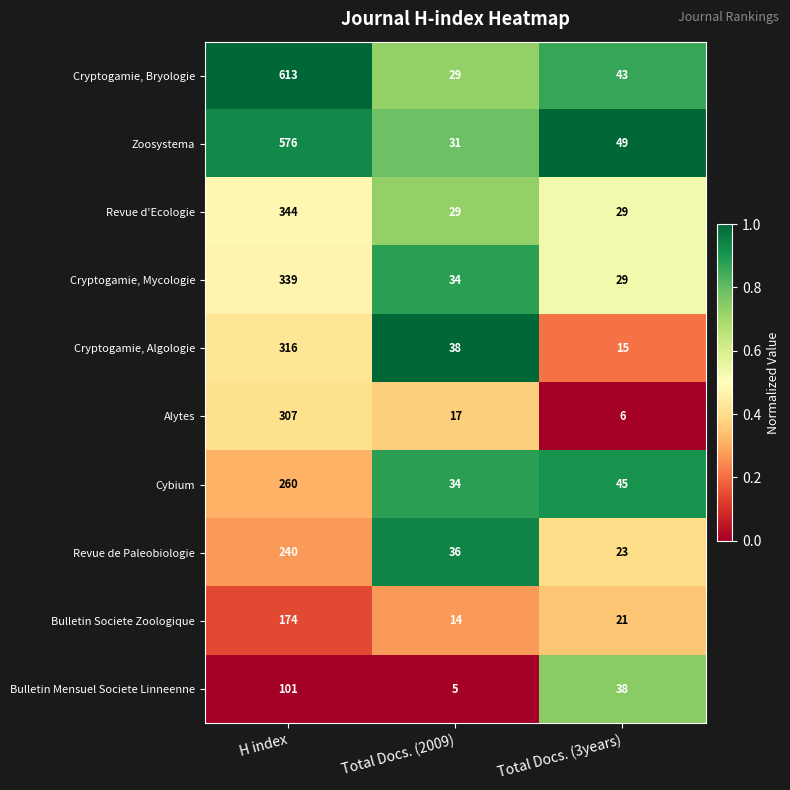

Between Total Docs. (2009) and Total Docs. (3years), which series saw the biggest shift?

Bulletin Mensuel Societe Linneenne